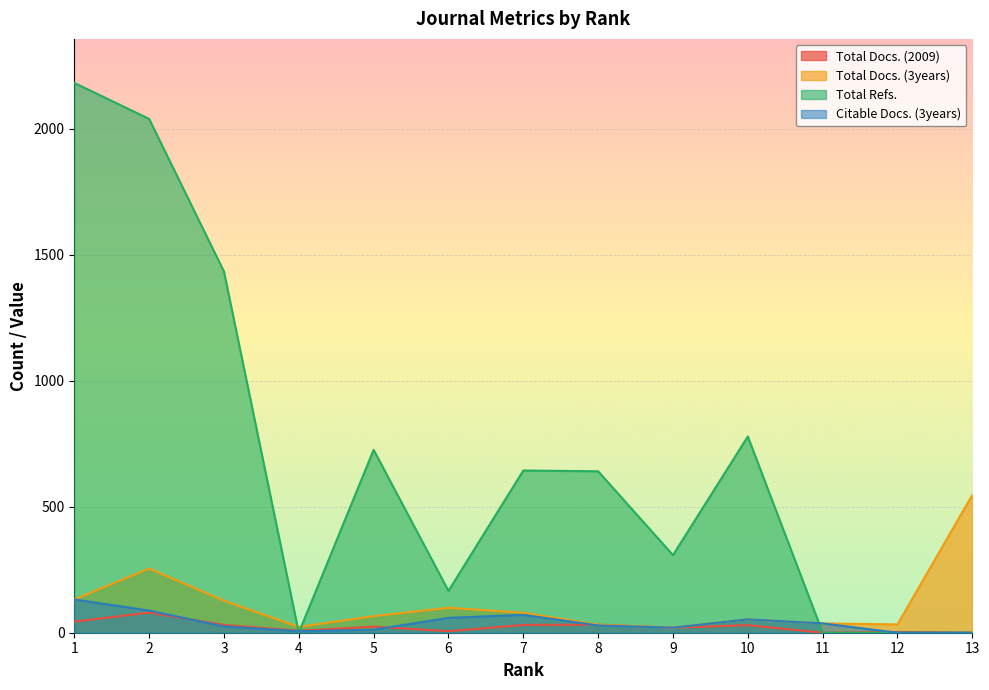

Reading left to right, extract all data points from this chart.

Total Docs. (2009): 1=44	2=80	3=31	4=8	5=24	6=6	7=31	8=32	9=20	10=30	11=0	12=3	13=0
Total Docs. (3years): 1=132	2=255	3=127	4=23	5=66	6=99	7=79	8=32	9=20	10=53	11=37	12=33	13=547
Total Refs.: 1=2183	2=2040	3=1434	4=0	5=726	6=166	7=644	8=641	9=308	10=779	11=0	12=0	13=0
Citable Docs. (3years): 1=132	2=88	3=25	4=6	5=12	6=59	7=71	8=29	9=20	10=53	11=37	12=0	13=0